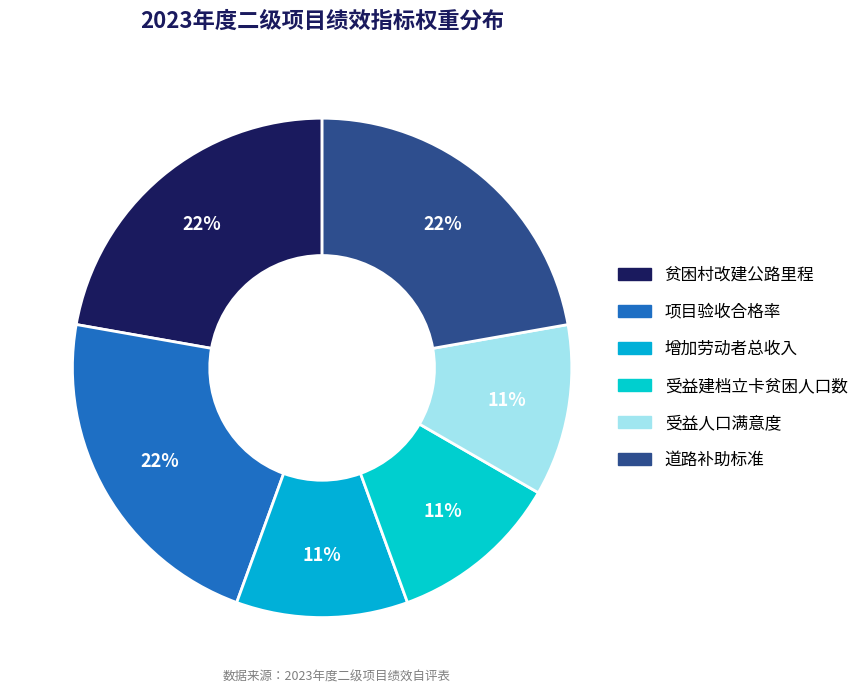

Approximately how many times larger is the value at 道路补助标准 compared to 增加劳动者总收入?

2.0